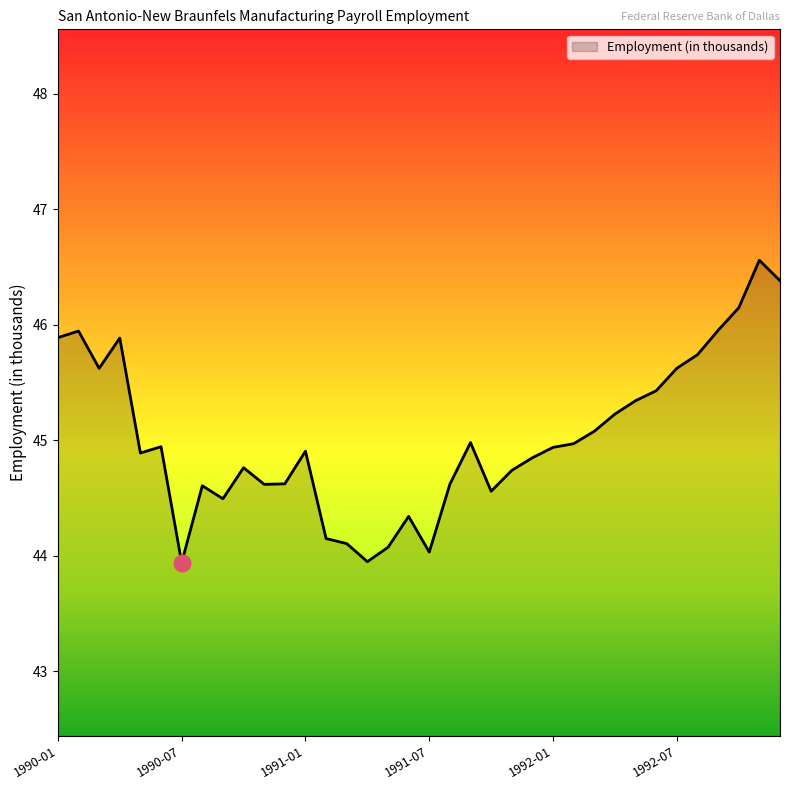

What is the maximum value shown in the chart?

46.6